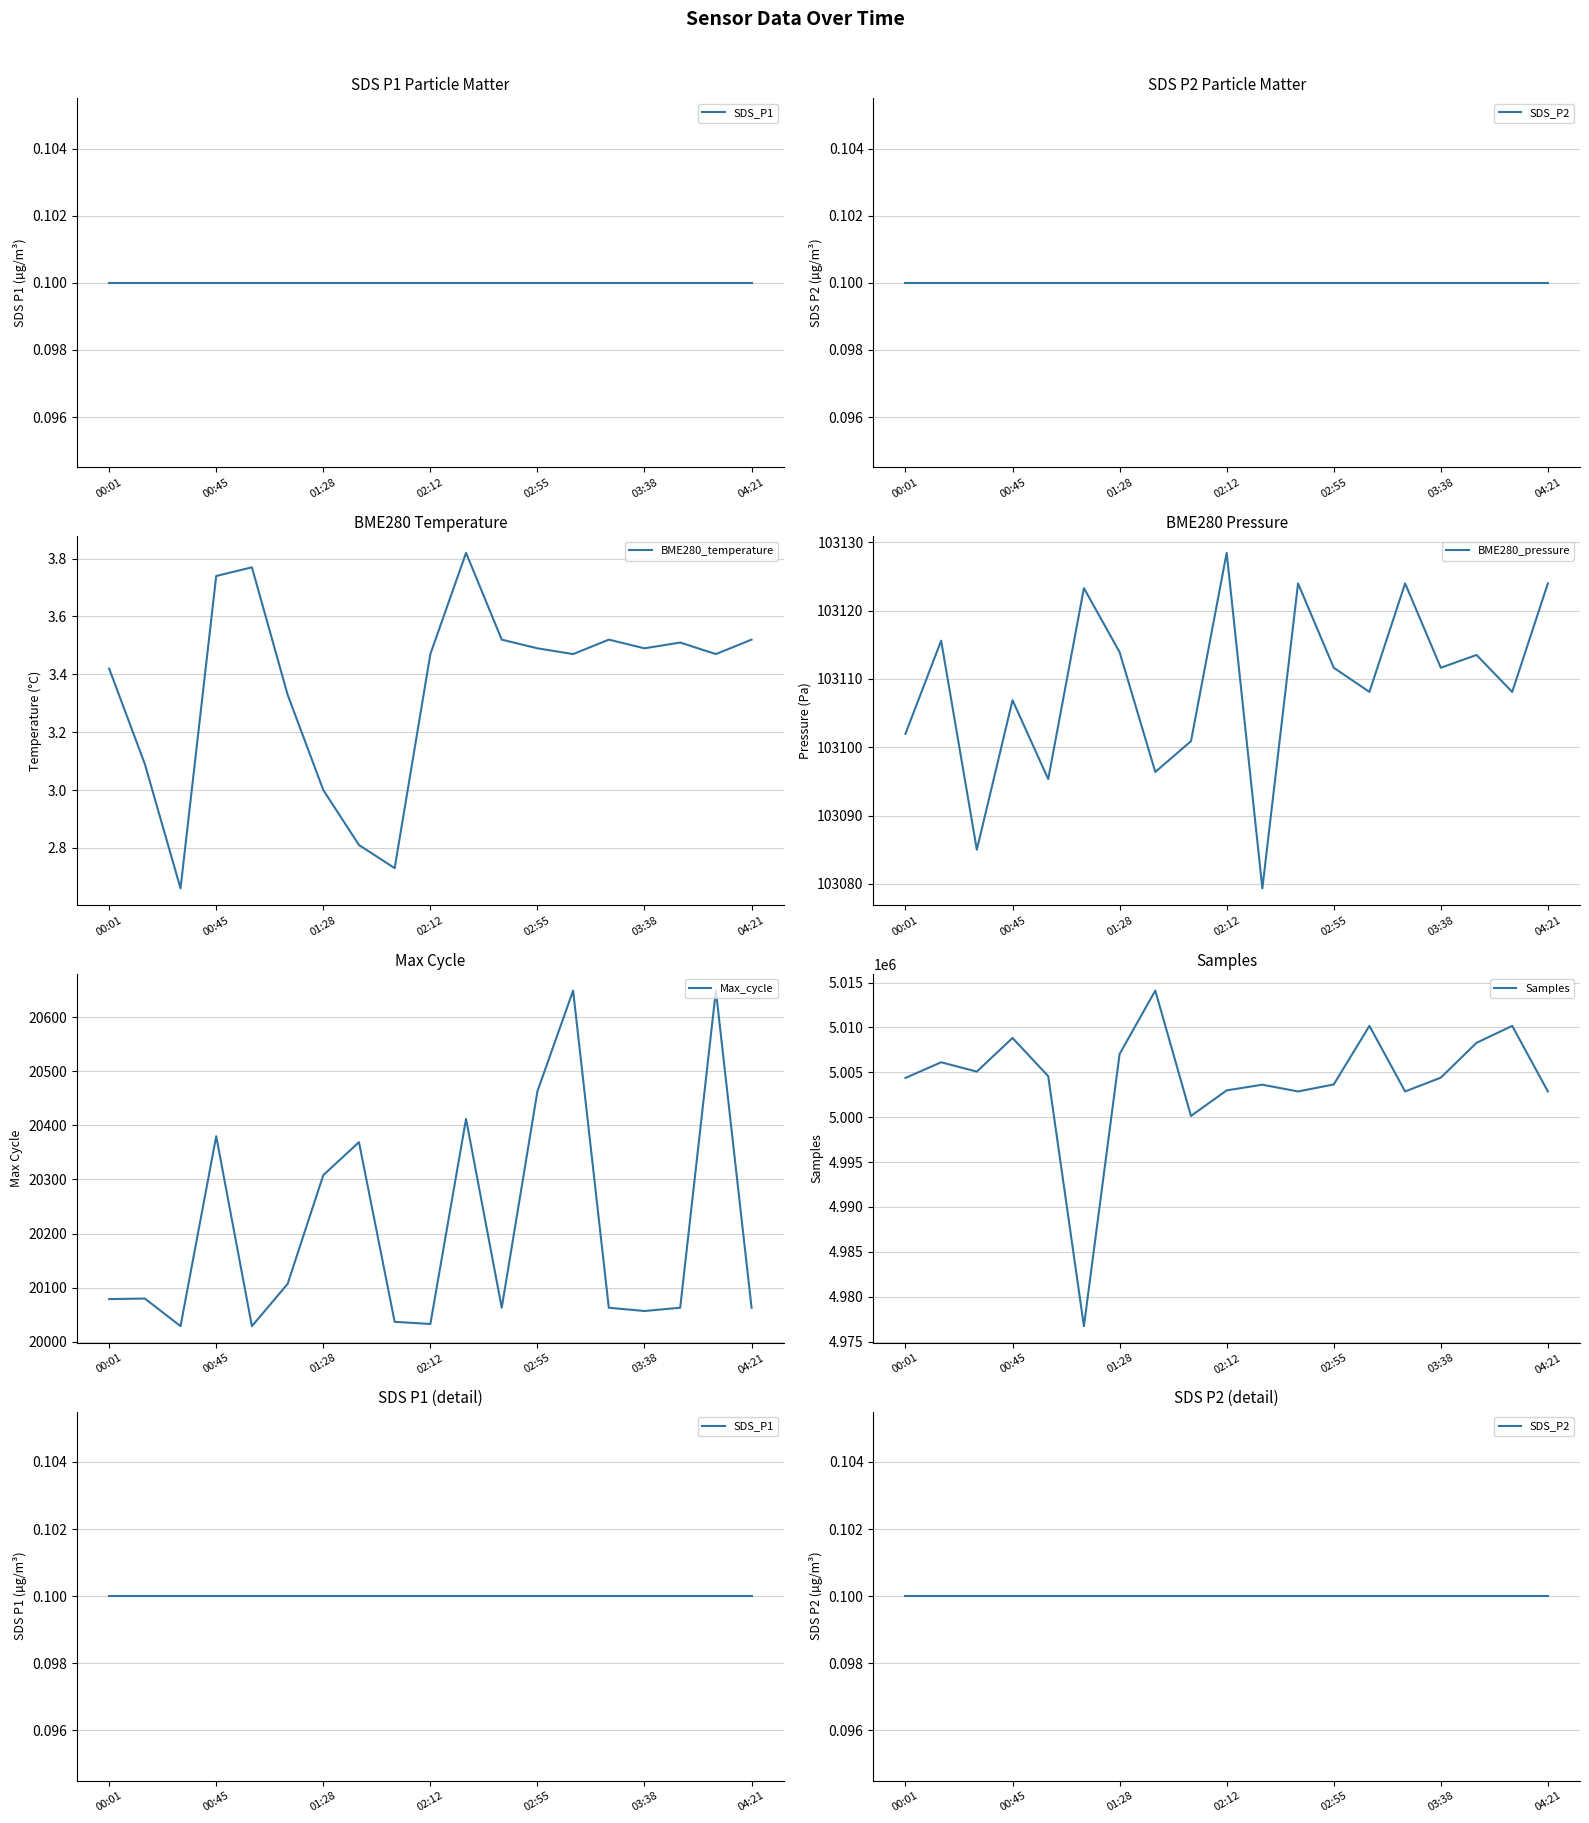

The BME280_temperature series shows 0.8 at 01:28. True or false?

False